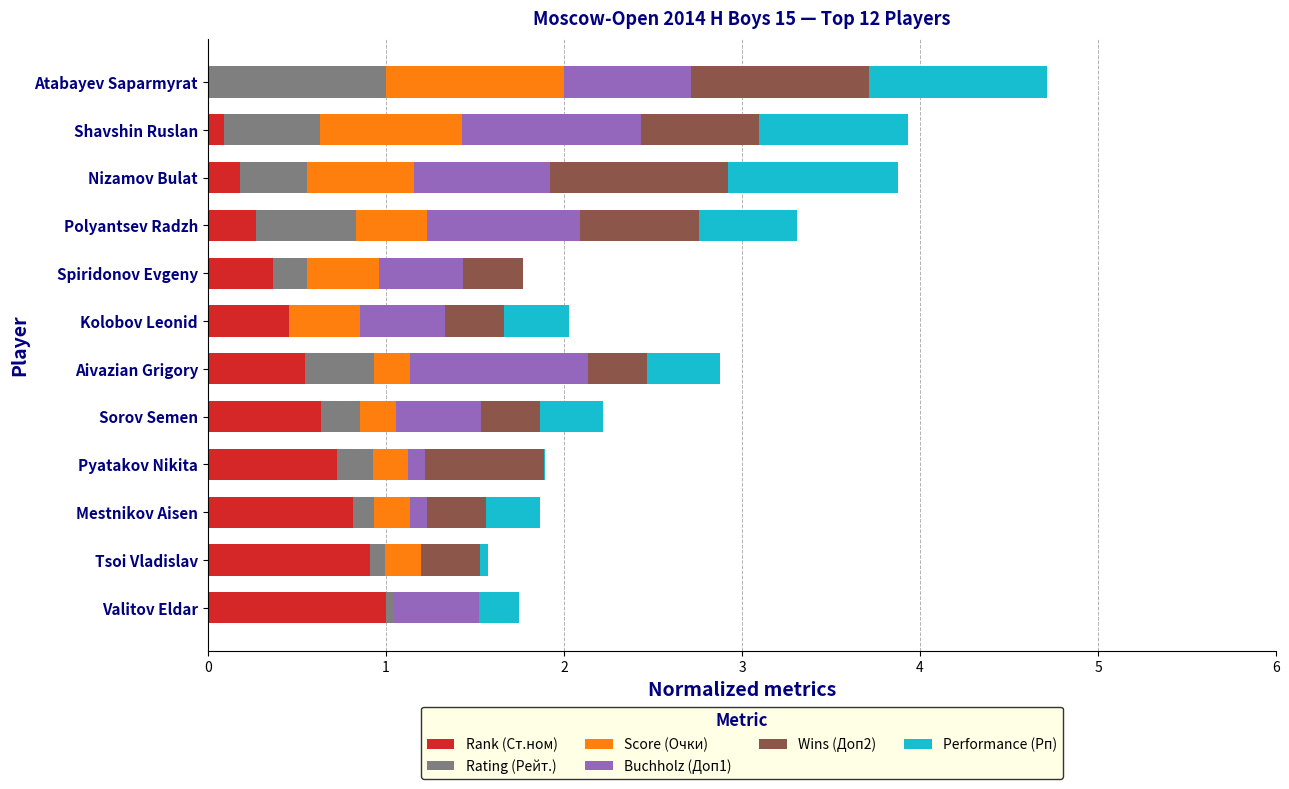

Is it true that Rank (Ст.ном) equals 0.8 at Mestnikov Aisen?

True